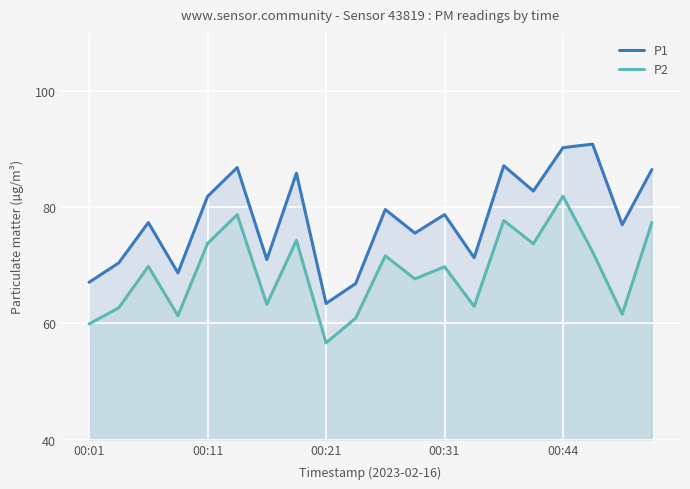

True or false: P1 has a value of 85.8 at 7.

True